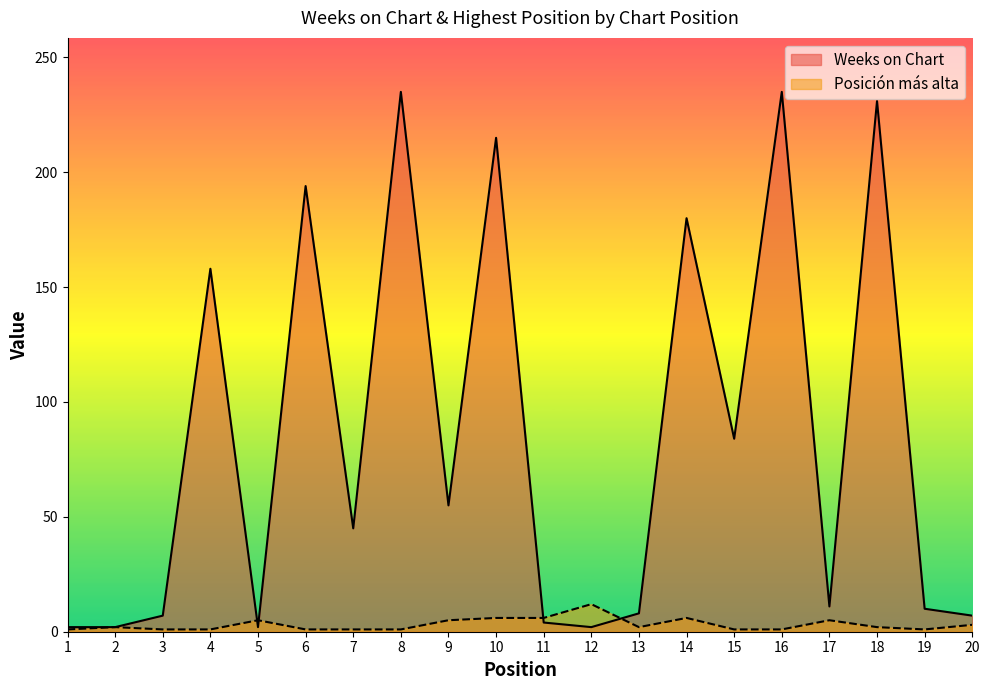

What is the value of the Posición más alta point at the 10th from the left?

6